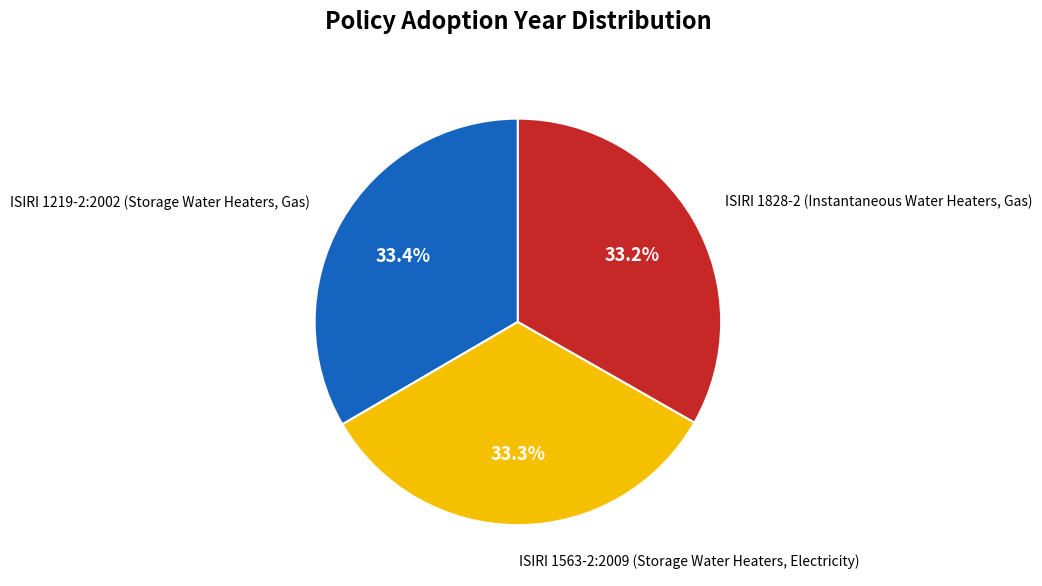

The ISIRI 1563-2:2009 (Storage Water Heaters, Electricity) slice represents 33% of the pie. True or false?

True